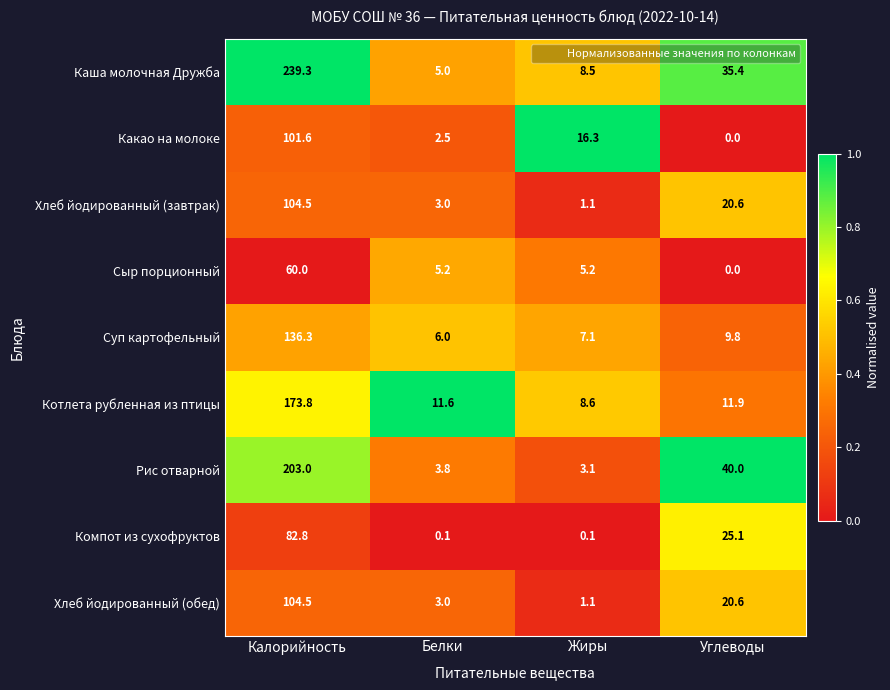

Read the Хлеб йодированный (завтрак) value at Калорийность.

104.5